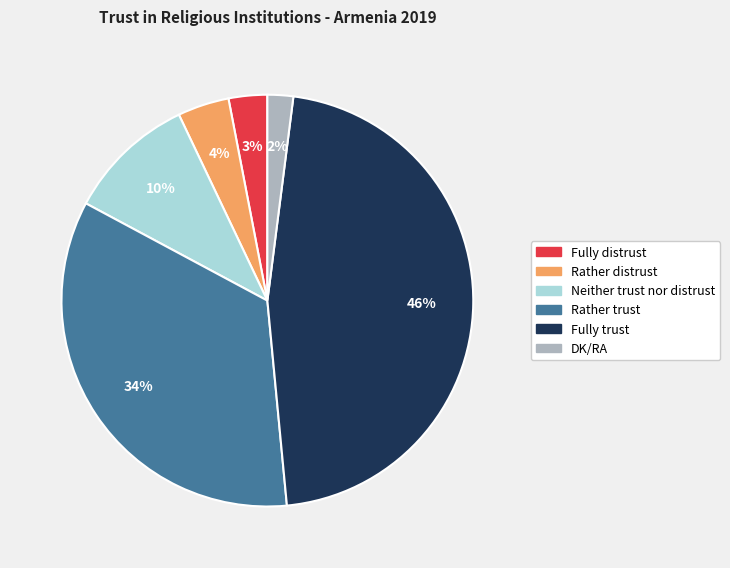

What percentage is the Fully distrust slice, to the nearest percent?

3%